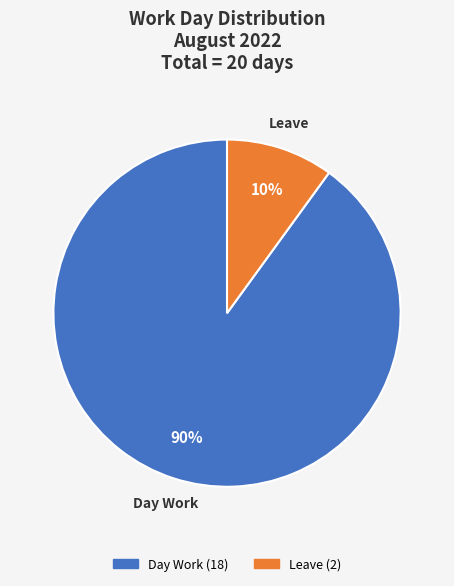

To the nearest percent, what is the average slice percentage?

50%